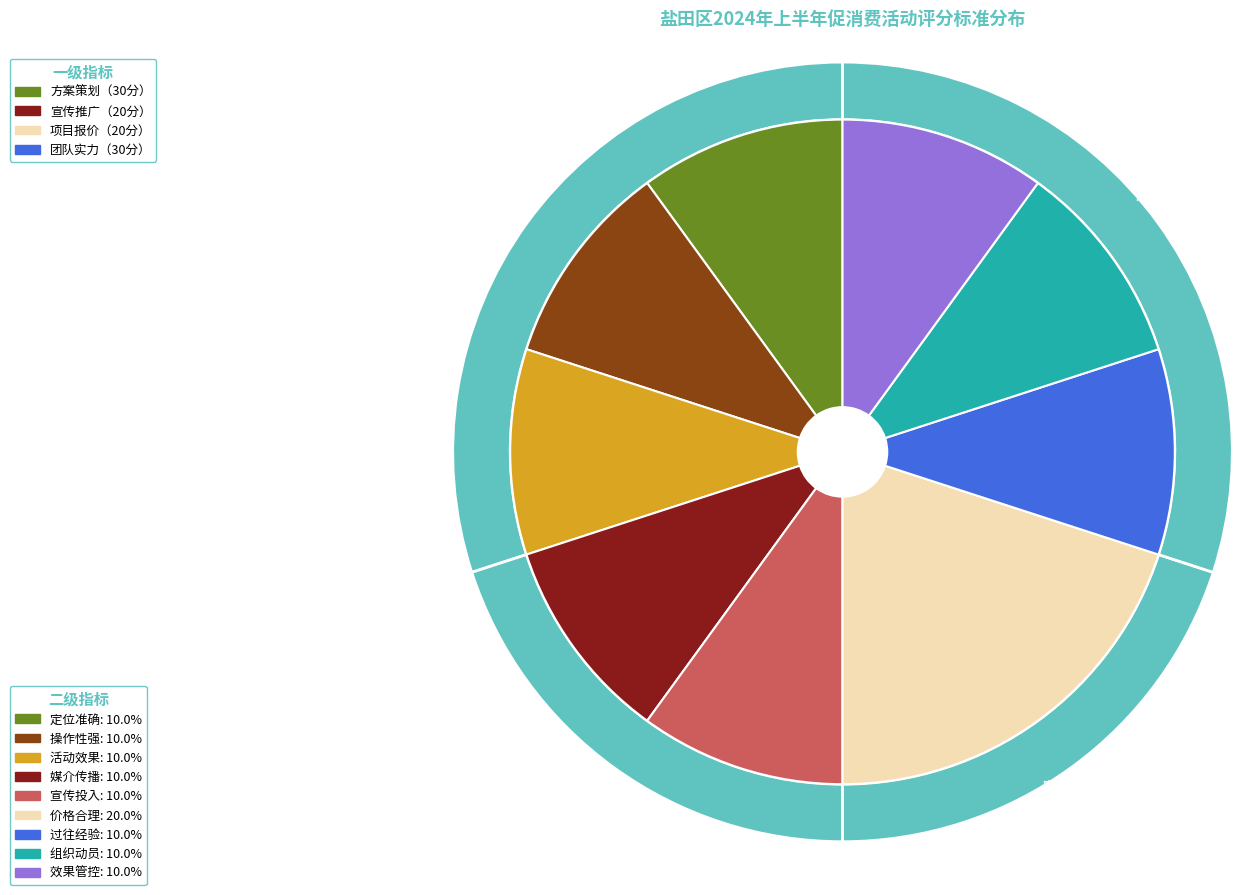

True or false: 效果管控 accounts for 10% of the total.

True